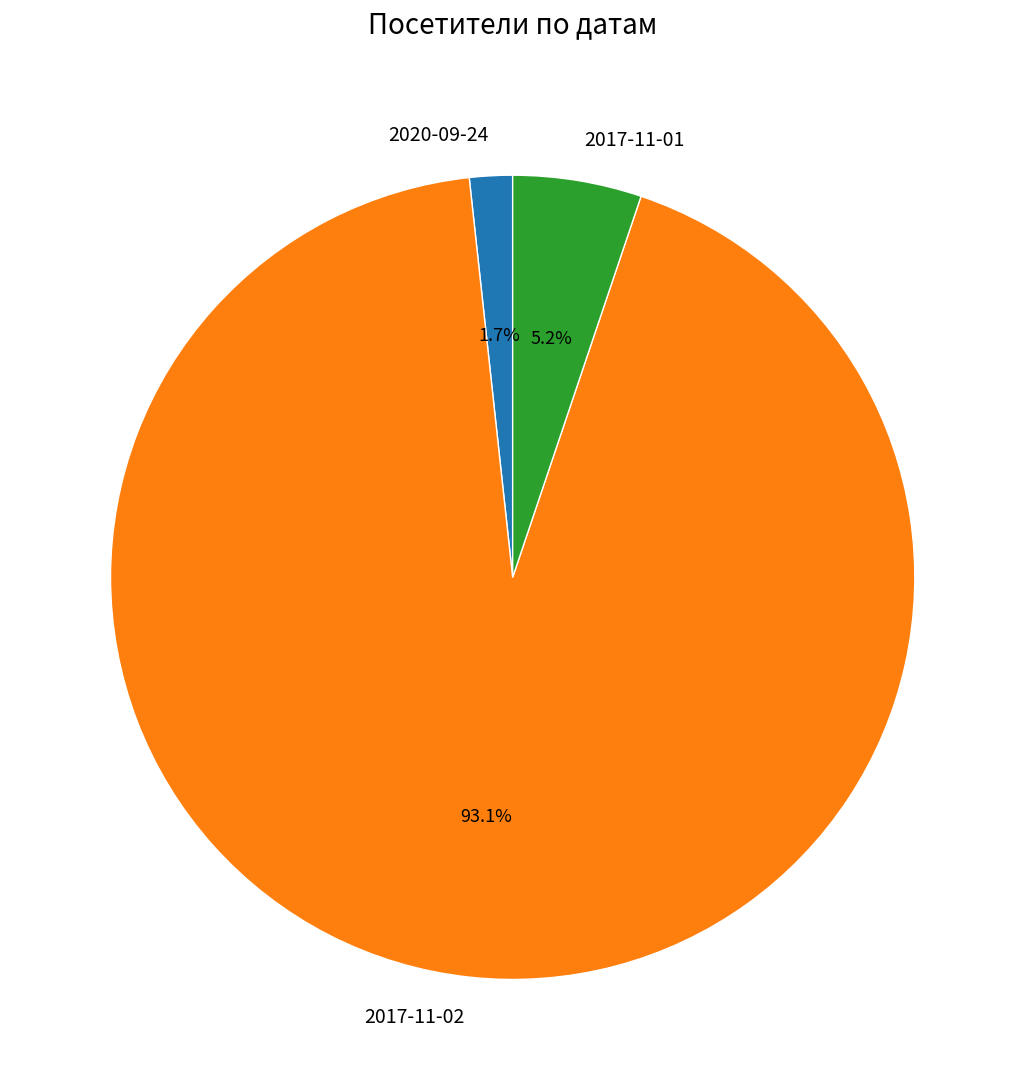

Count the number of slices in the pie.

3